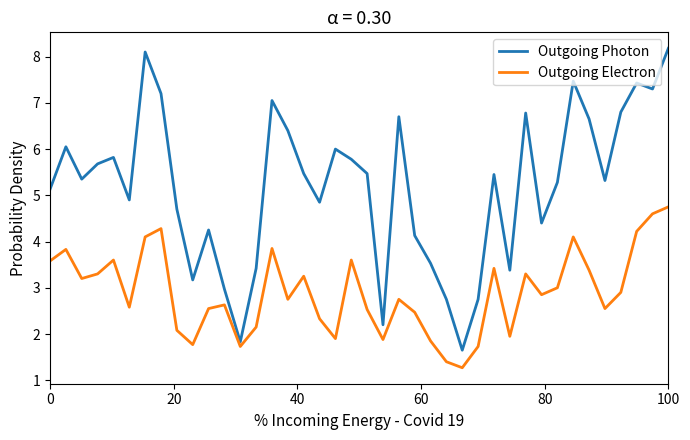

Rank the series by their average value, from highest to lowest.

Outgoing Photon, Outgoing Electron